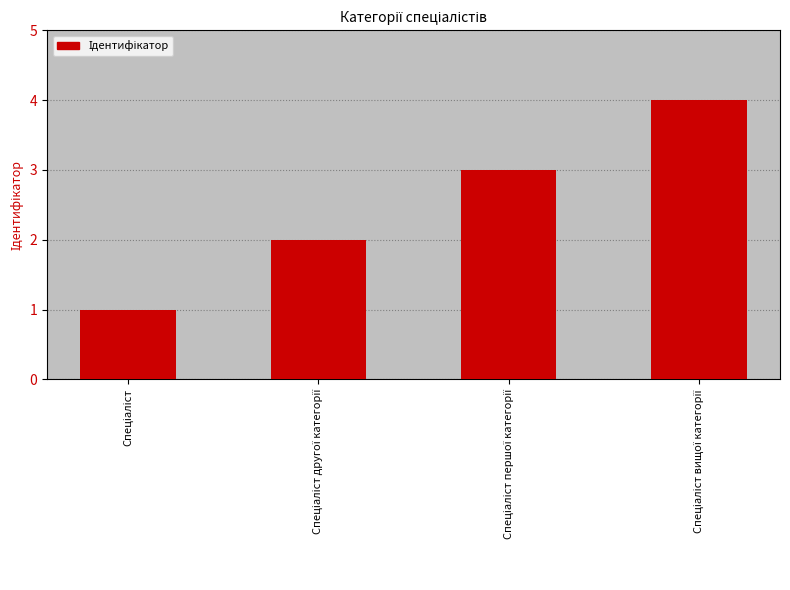

What is the maximum value shown in the chart?

4